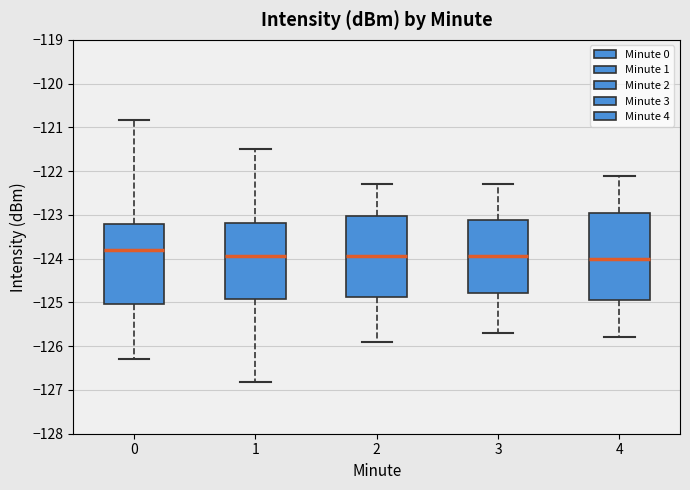

Where is the upper edge of the box at x = 3 on the y-axis? The values are not printed on the chart, so give them approximately, as read against the axis.

-123.1